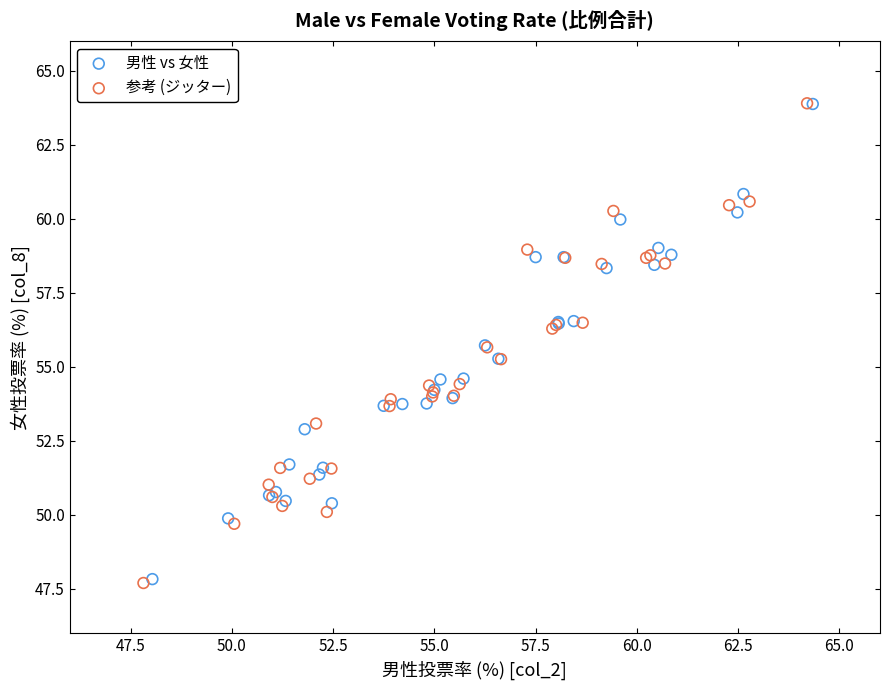

What are all the series names shown in the legend?

男性 vs 女性, 参考 (ジッター)